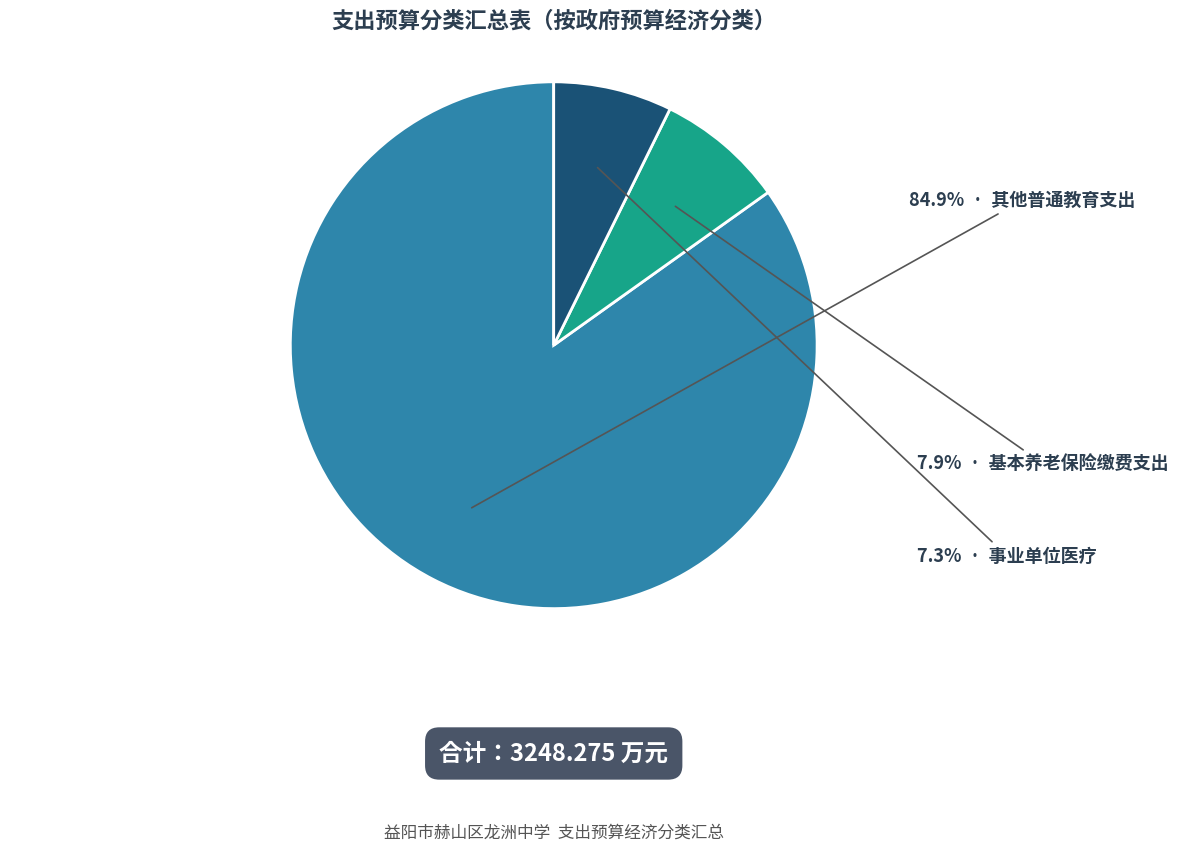

Is there any slice that represents more than half of the pie?

Yes